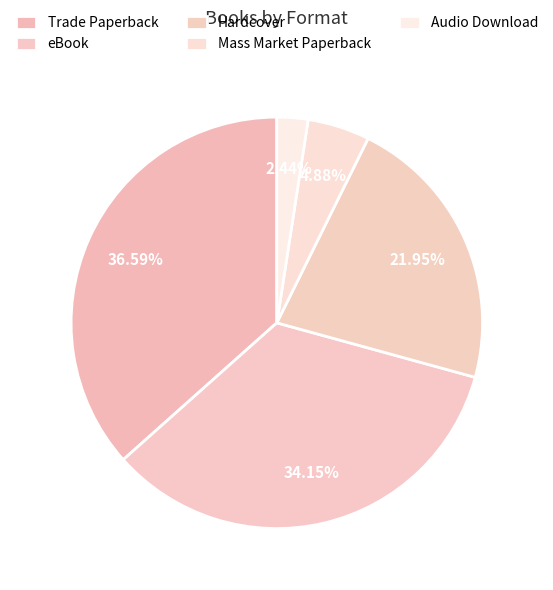

How many slices are in this pie chart?

5